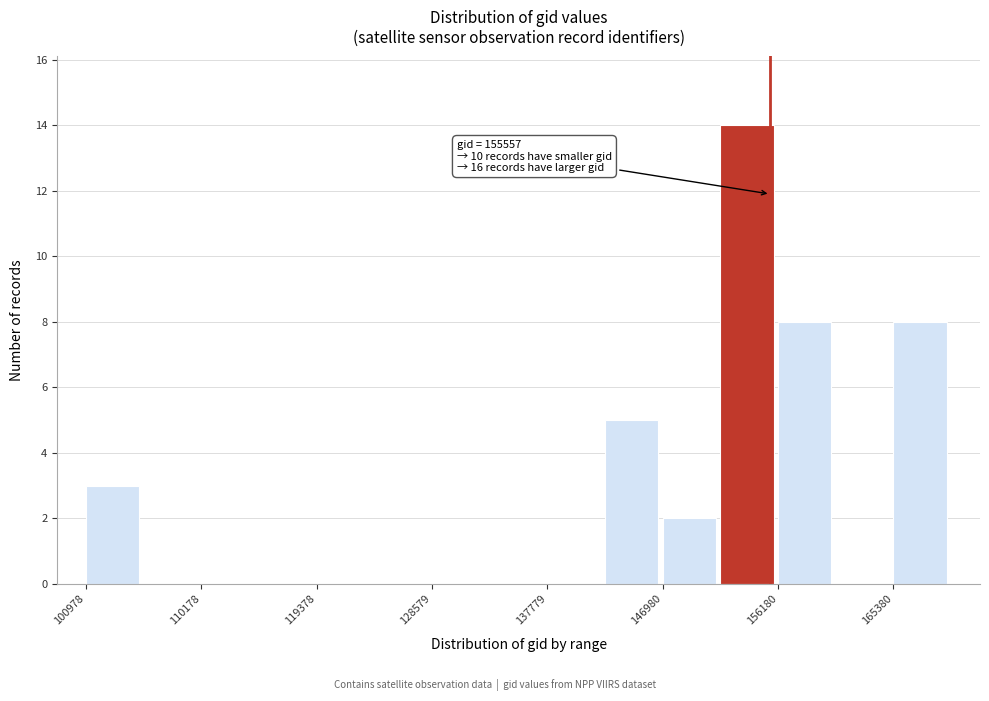

Which range on the x-axis has the tallest bar?

152000 to 156000